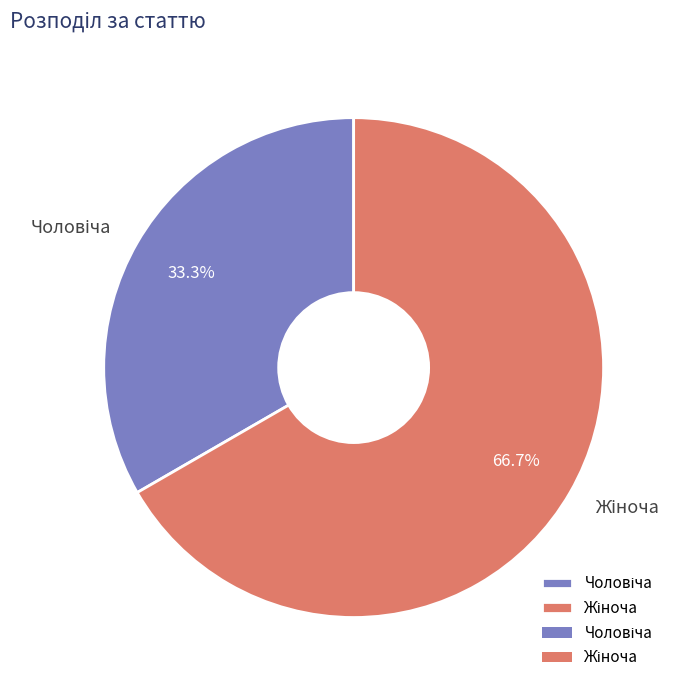

Is there a majority slice in this chart?

Yes